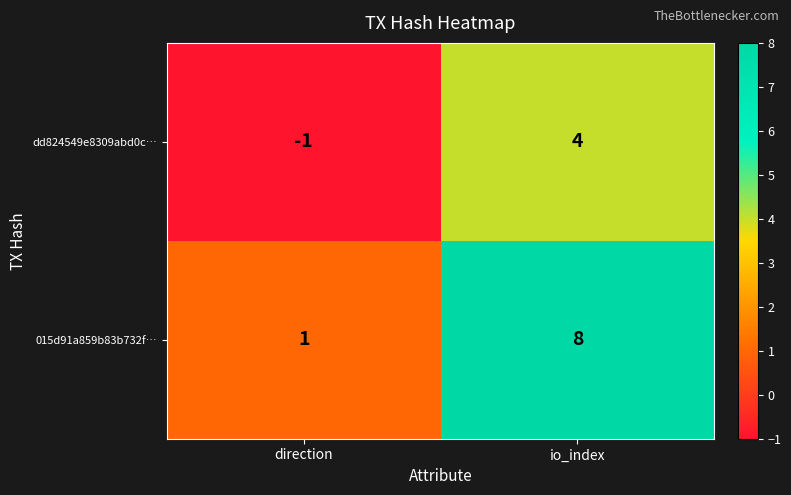

Count the number of categories in the chart.

2